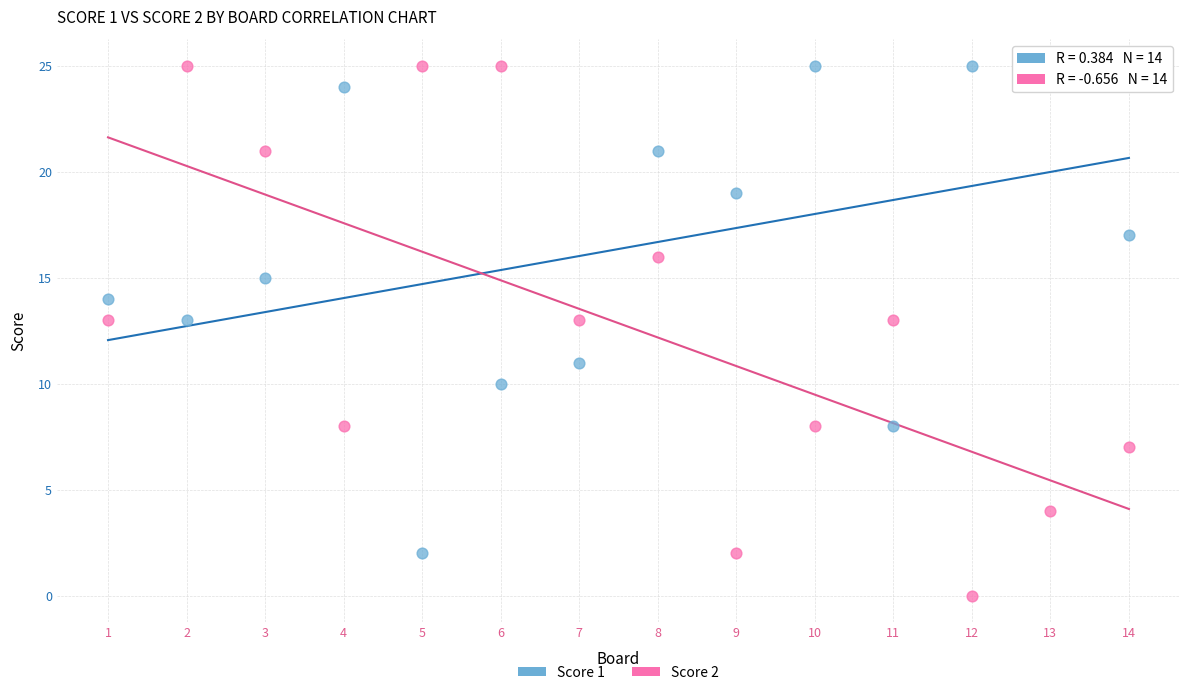

Which series reaches the minimum Y coordinate?

Score 2